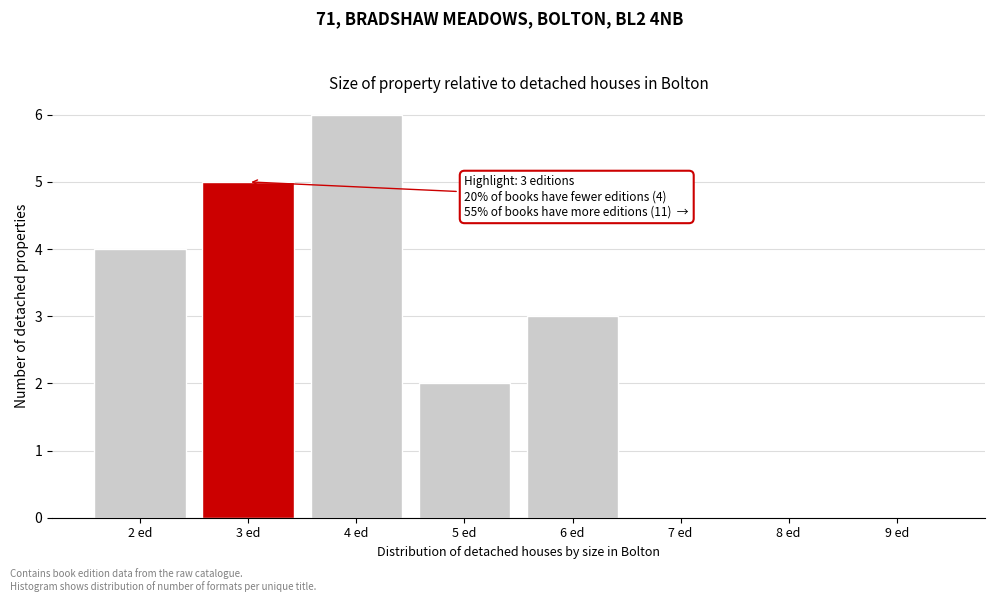

Reading left to right, extract all data points from this chart.

2 ed=4	3 ed=5	4 ed=6	5 ed=2	6 ed=3	7 ed=0	8 ed=0	9 ed=0